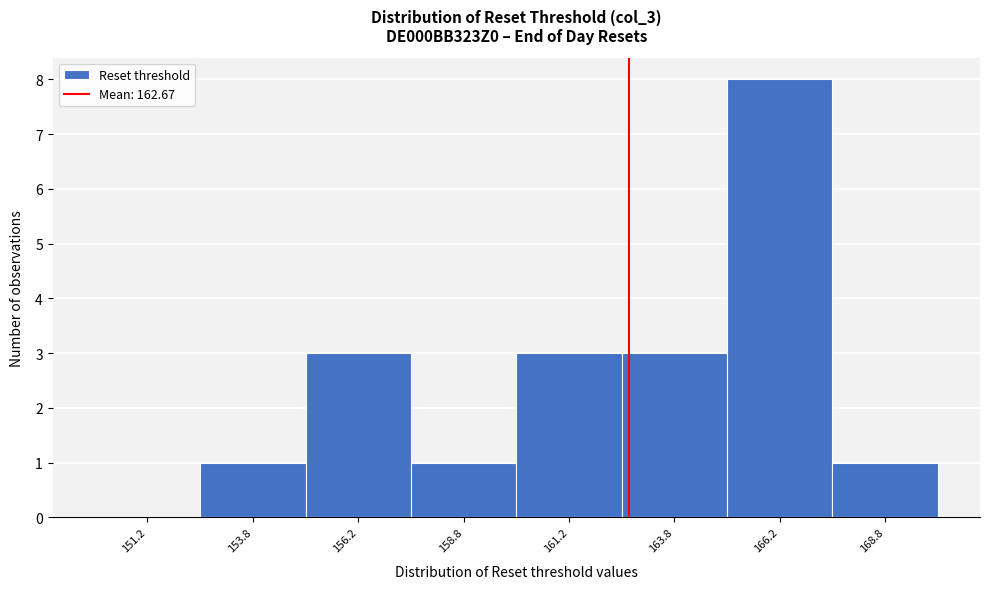

How tall is the bar that spans 162.5 to 165.0 on the x-axis? The values are not printed on the chart, so give them approximately, as read against the axis.

3